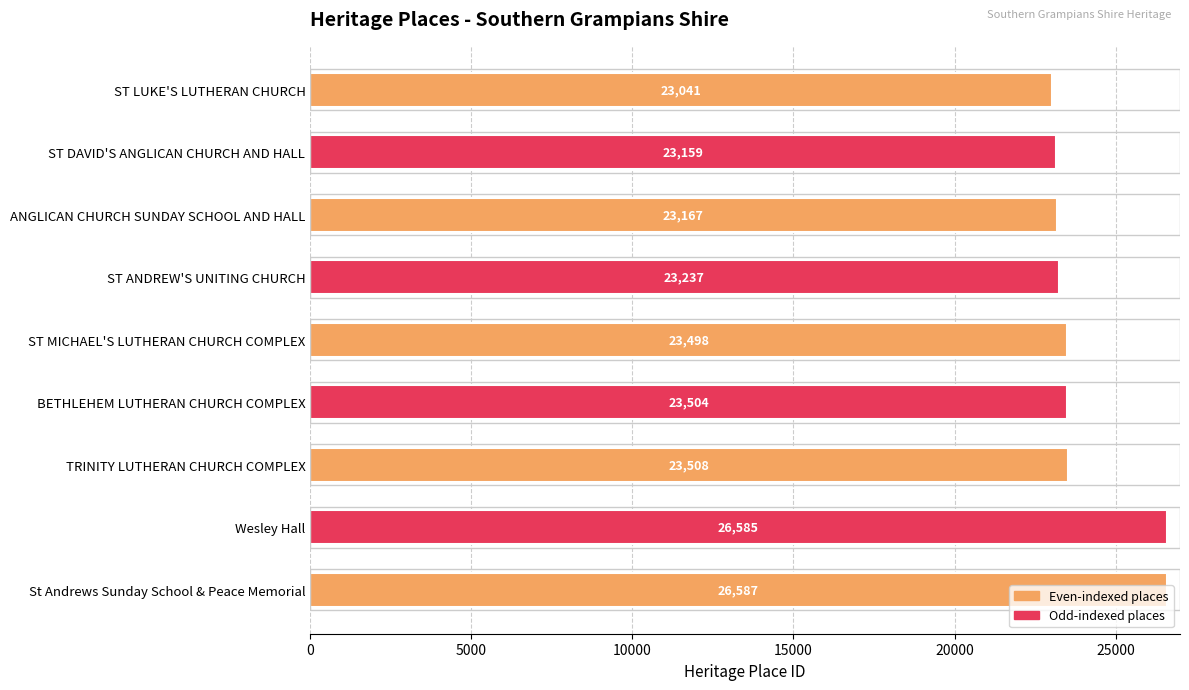

The value at St Andrews Sunday School & Peace Memorial is 26587. True or false?

True